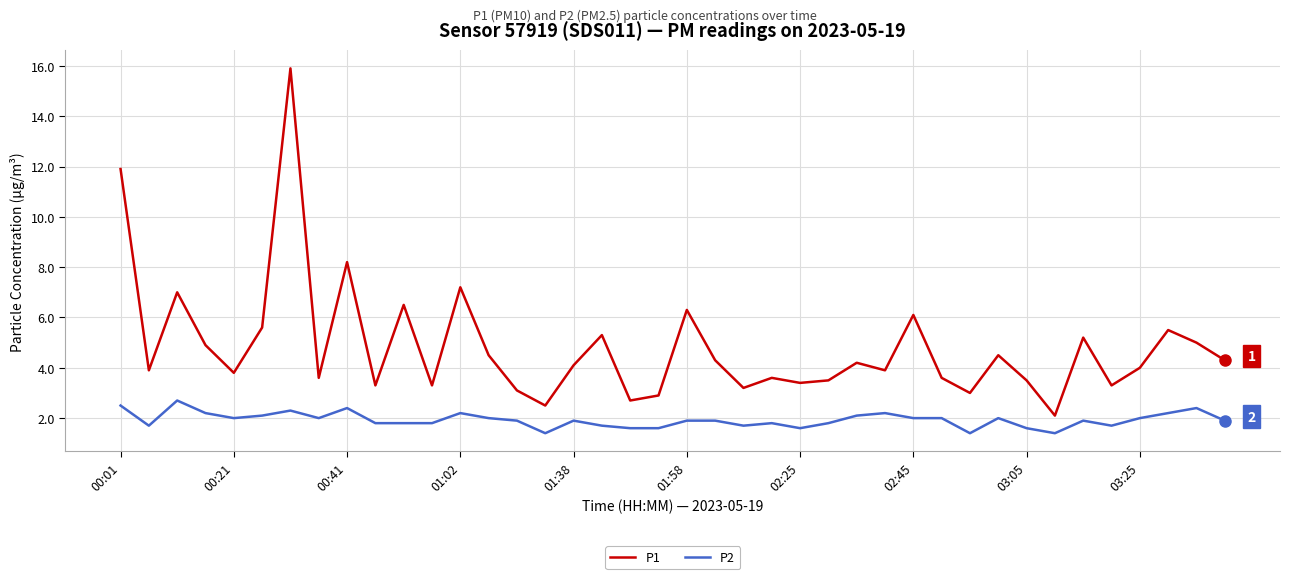

What is the difference between the maximum and minimum values in the P1 series?

13.8